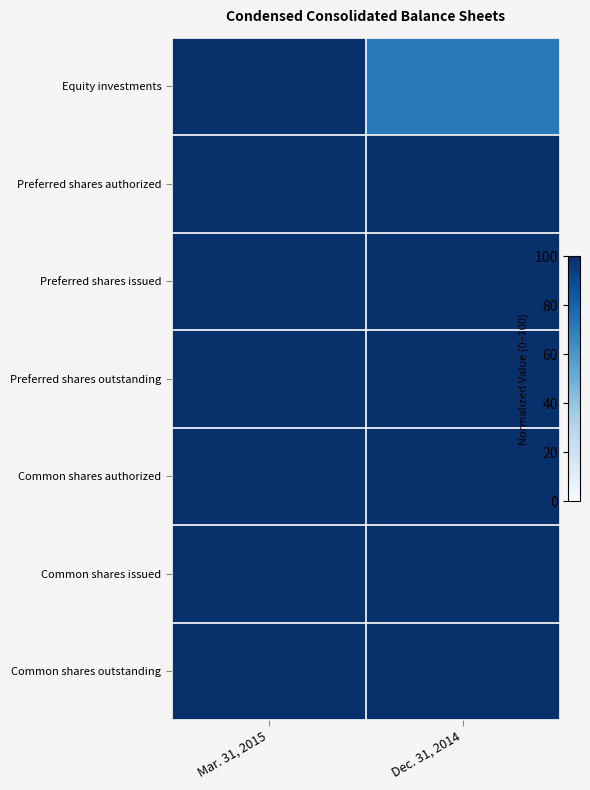

At Dec. 31, 2014, list the series in order from largest to smallest.

Preferred shares authorized, Preferred shares issued, Preferred shares outstanding, Common shares authorized, Common shares issued, Common shares outstanding, Equity investments